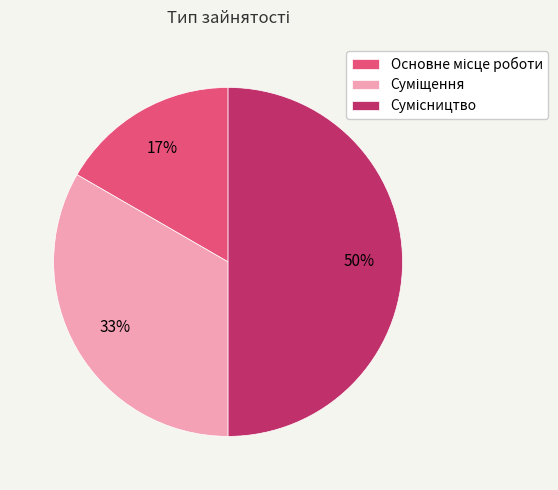

To the nearest percent, what is the difference between the largest and smallest slice percentages?

33%